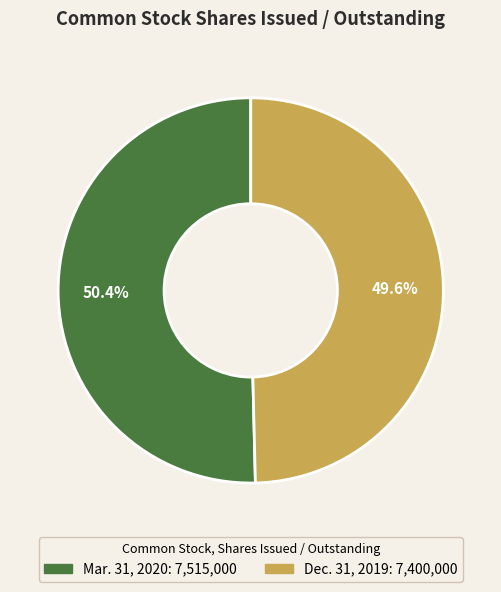

The Mar. 31, 2020 slice represents 50% of the pie. True or false?

True